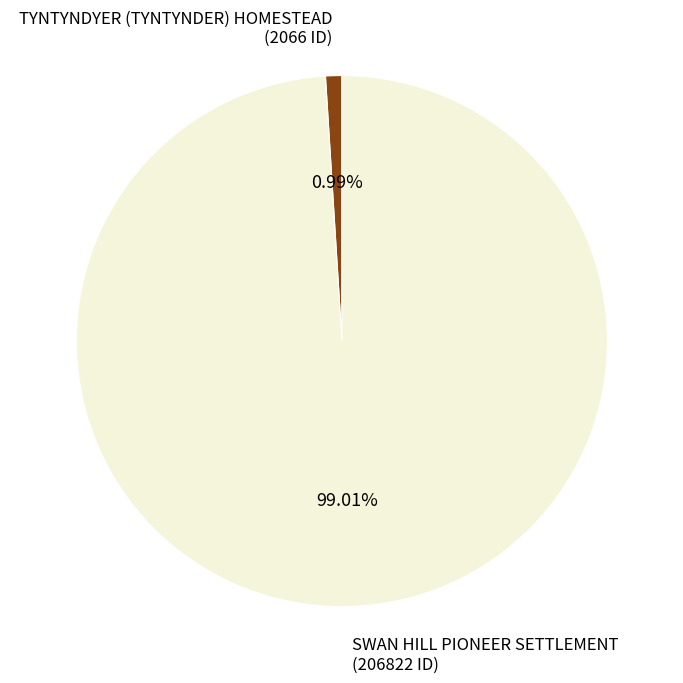

True or false: TYNTYNDYER (TYNTYNDER) HOMESTEAD accounts for 1% of the total.

True